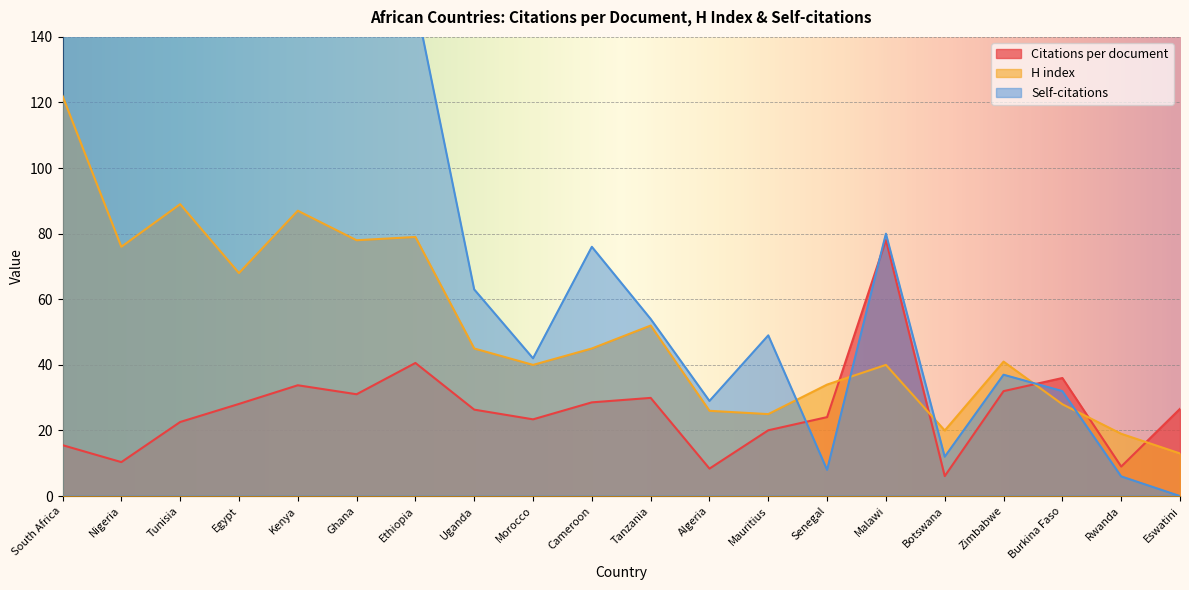

How many lines are shown in the chart?

3